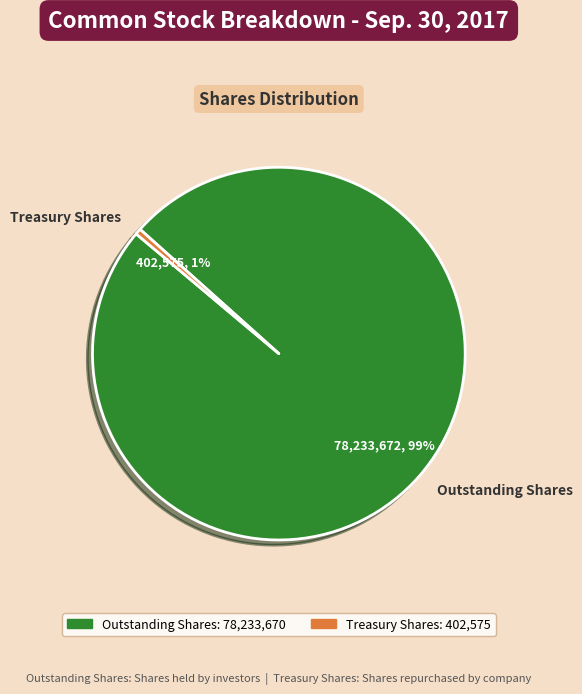

Rank the categories by value from lowest to highest.

Treasury Shares, Outstanding Shares